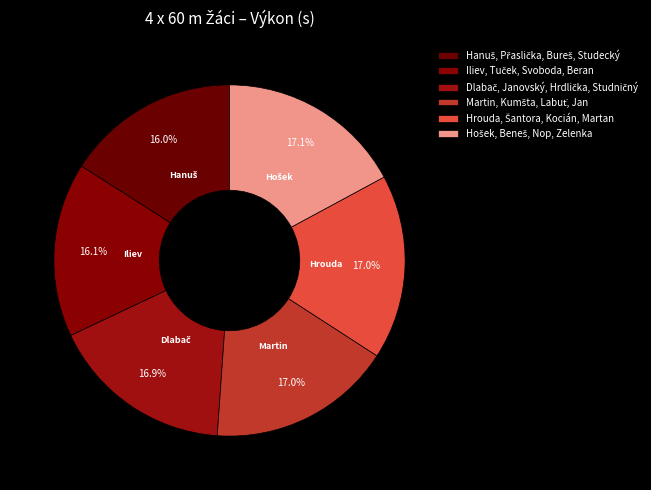

Which slice is the largest?

Hošek, Beneš, Nop, Zelenka